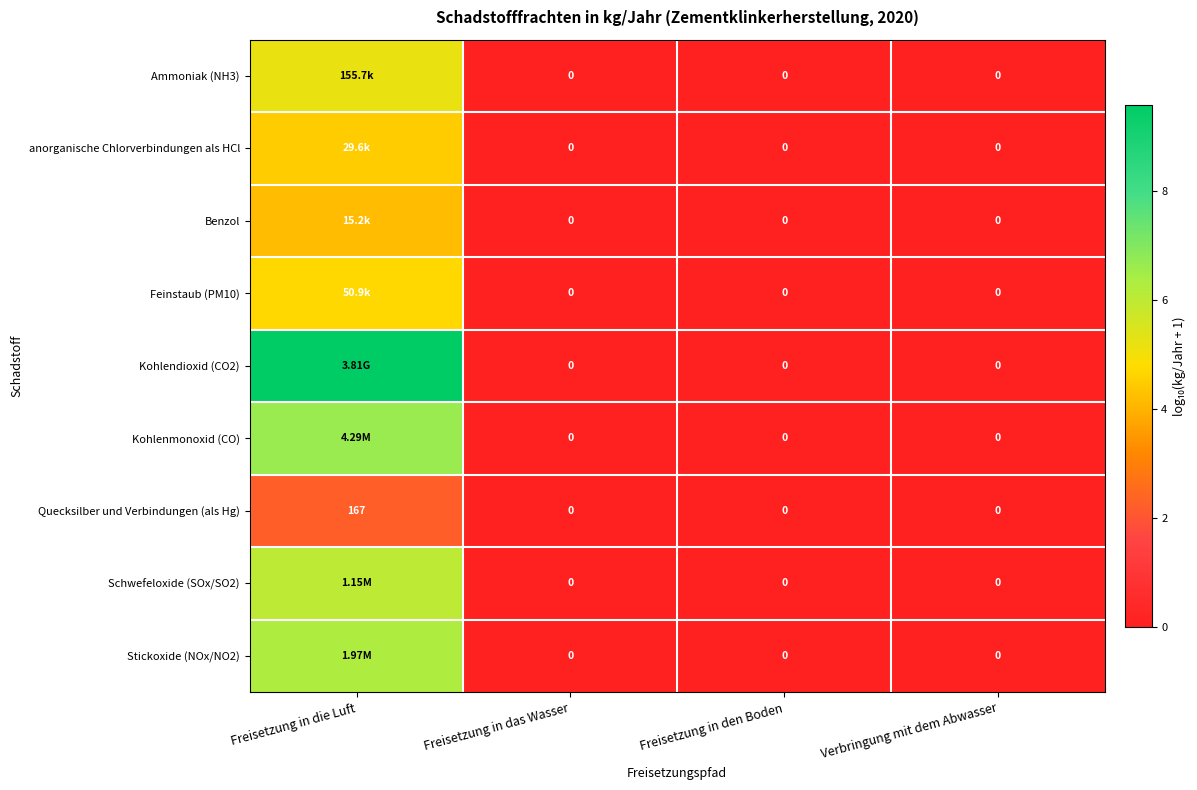

At which category is the sum across all series the highest?

Freisetzung in die Luft